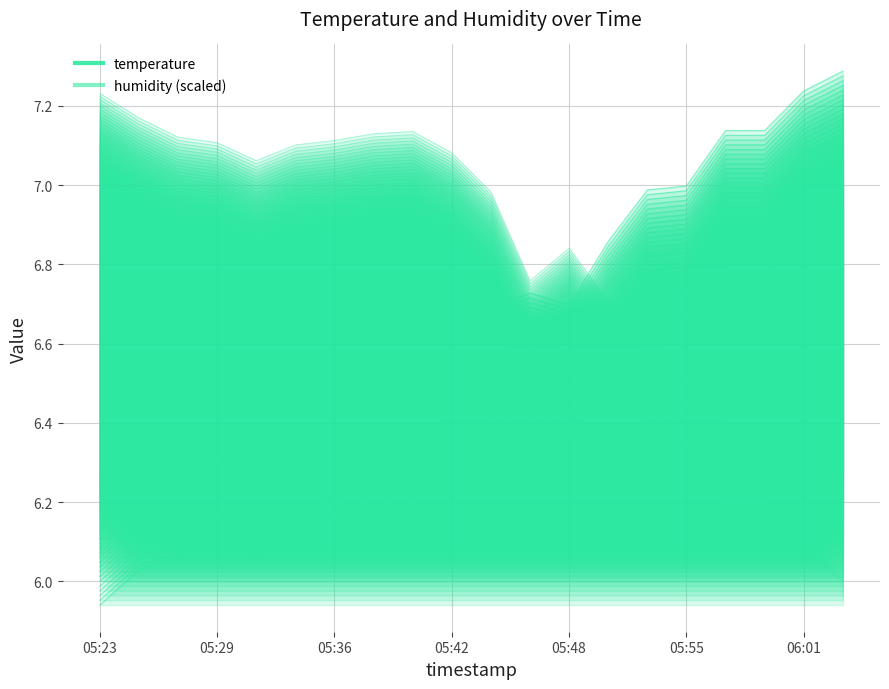

In temperature, how many points are higher than both neighbors (excluding endpoints)?

3